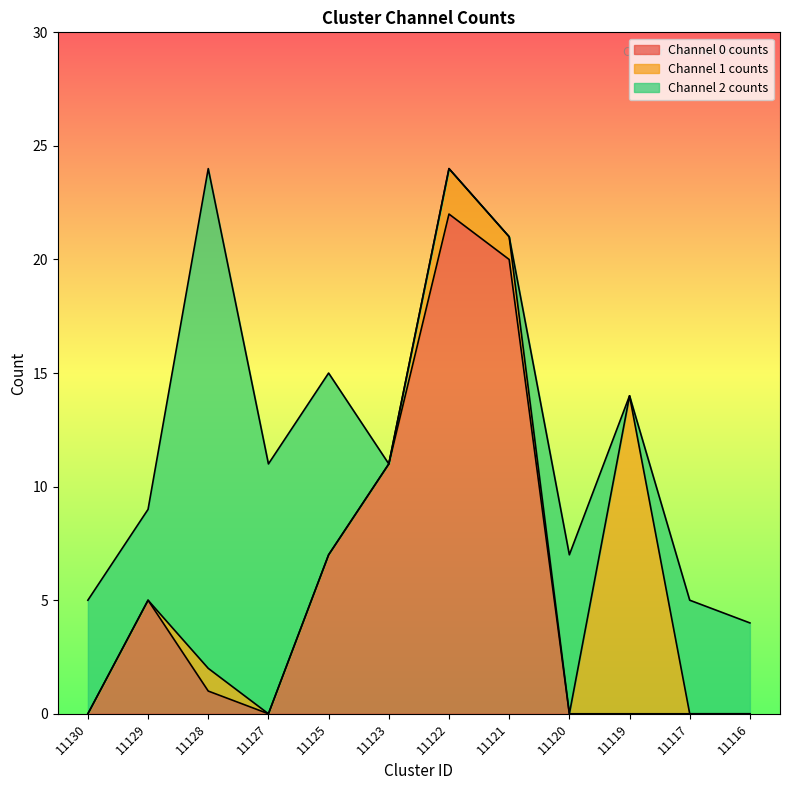

True or false: Channel 1 counts and Channel 0 counts cross at least once.

False